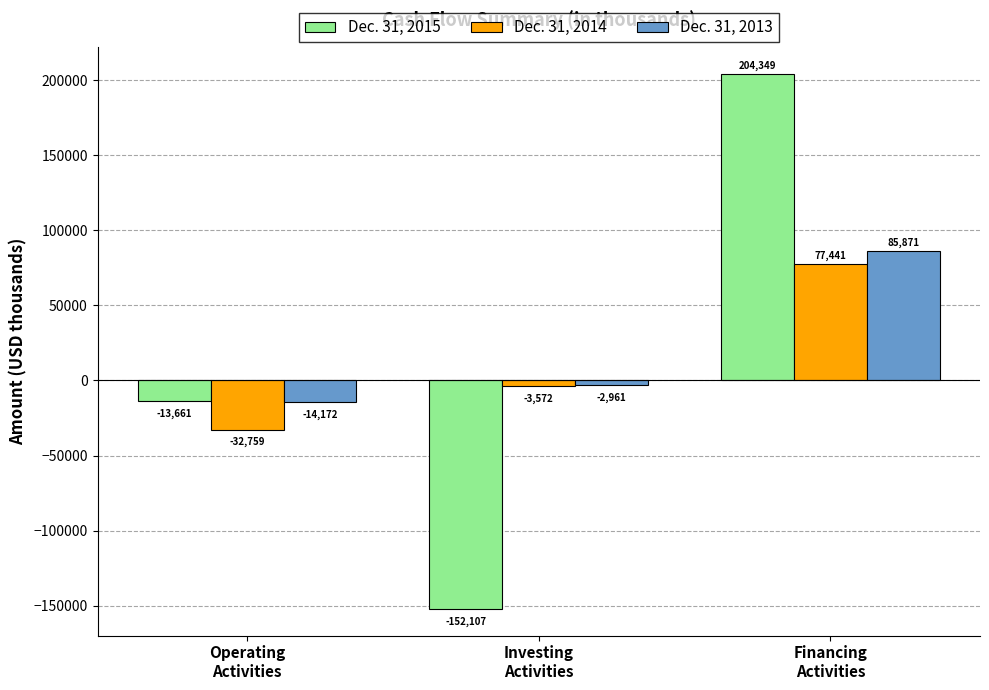

What is the total value across all series at Financing
Activities?

367661